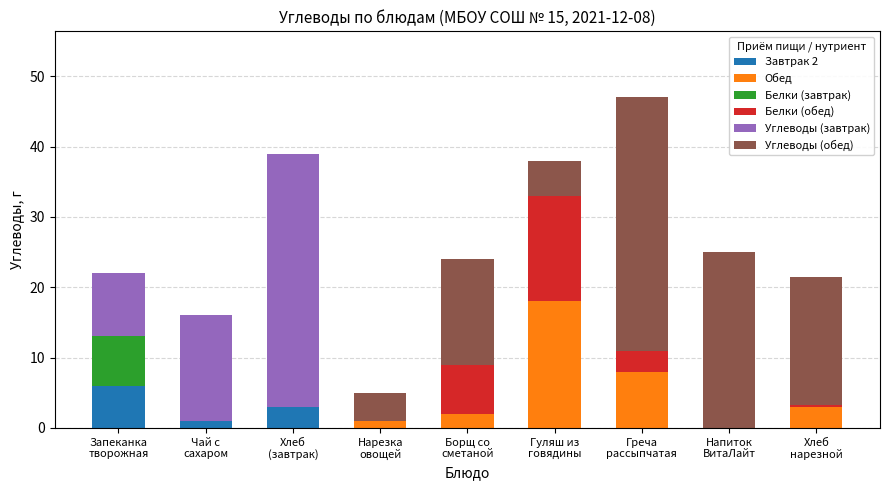

Are the bars grouped side by side (vs. stacked)?

No